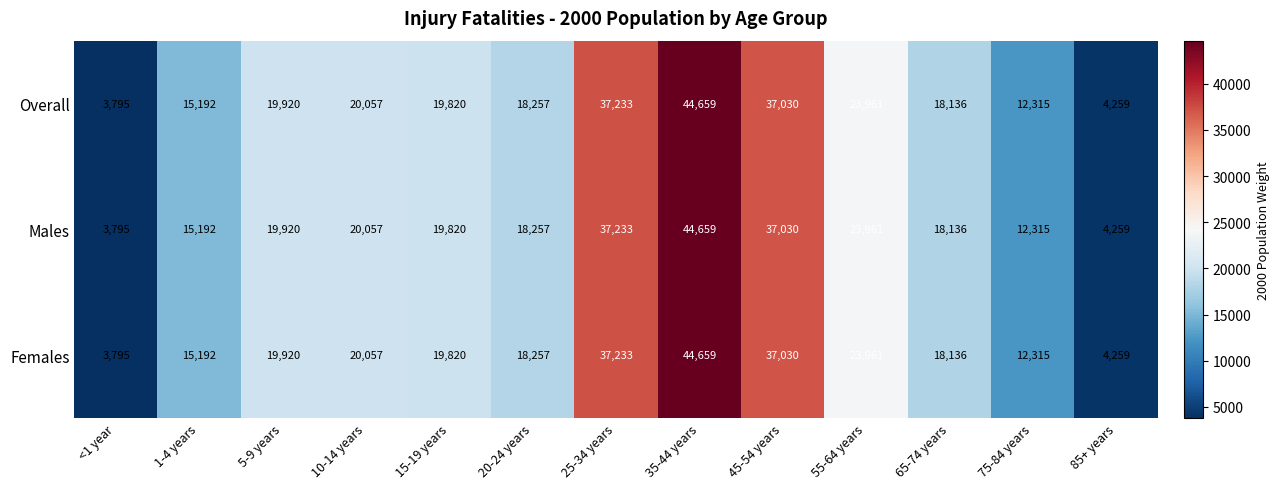

At which label is Females closest to 24227?

55-64 years